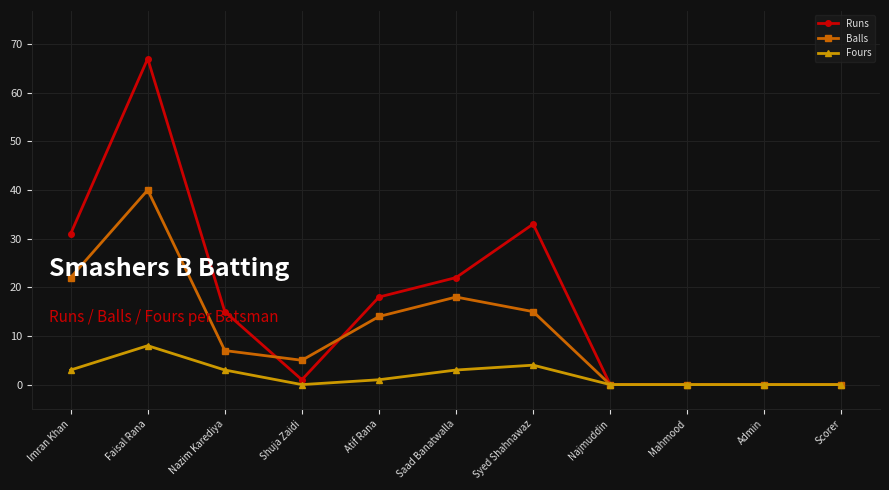

At which category is the sum across all series the highest?

Faisal Rana